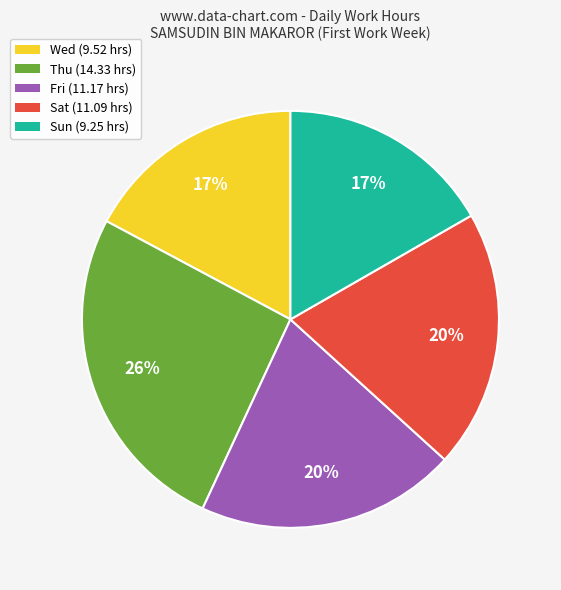

Is it true that Sun (9.25 hrs) is 27% of the pie?

False